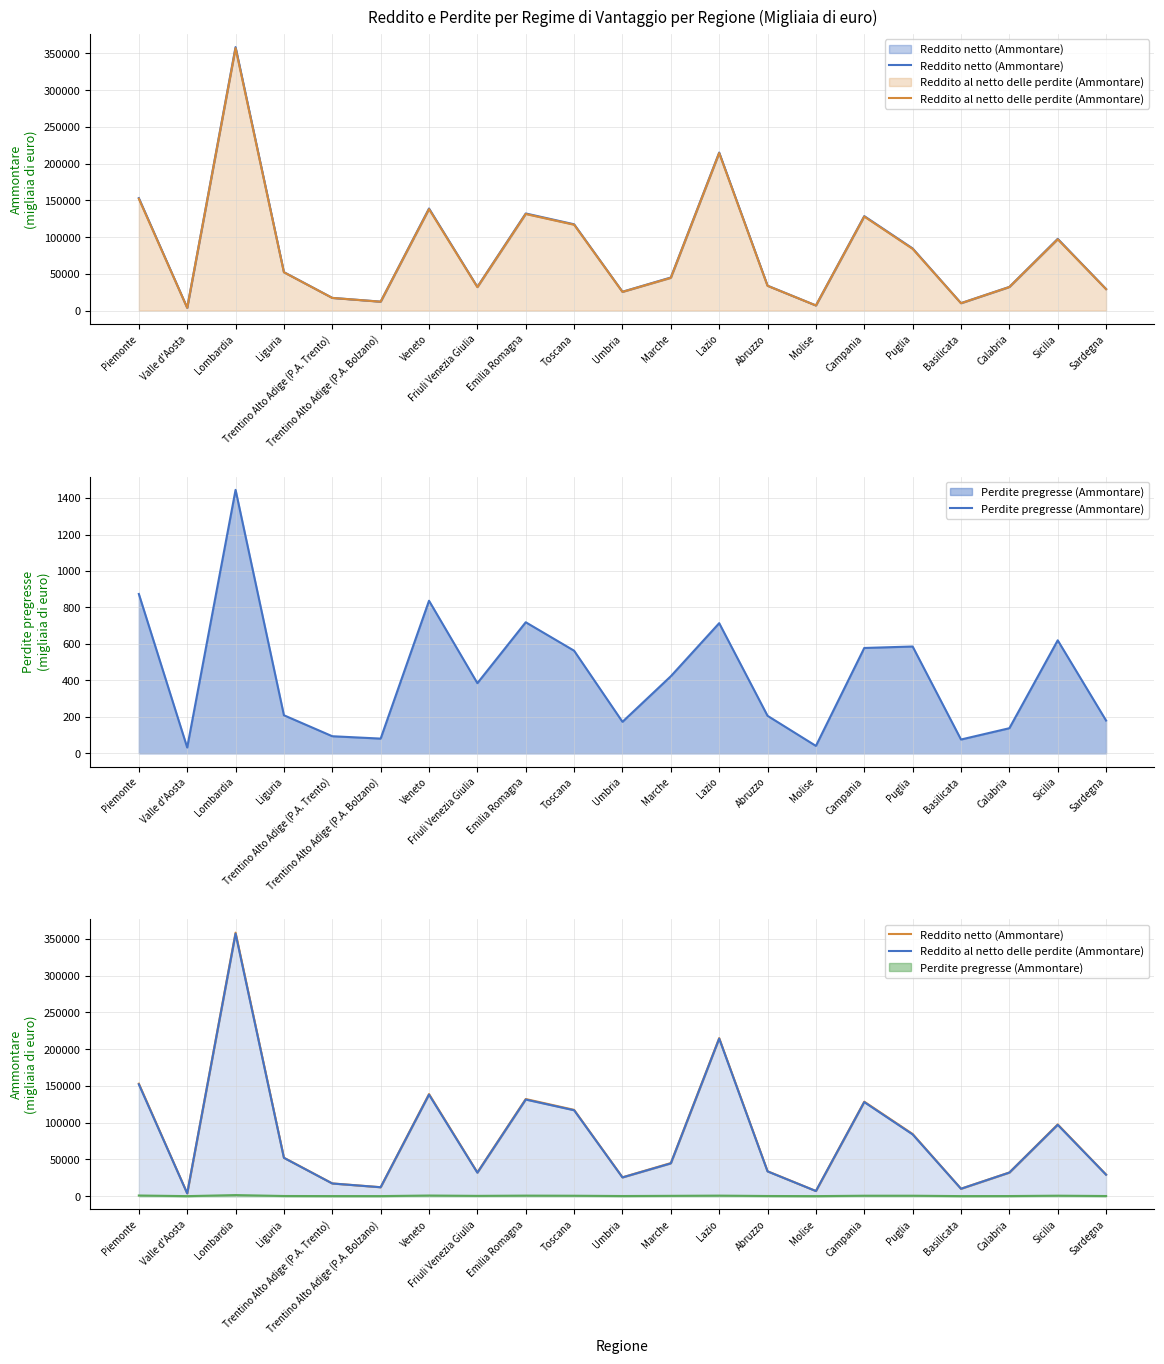

Where is the first local minimum for Reddito al netto delle perdite (Ammontare)?

Valle d'Aosta